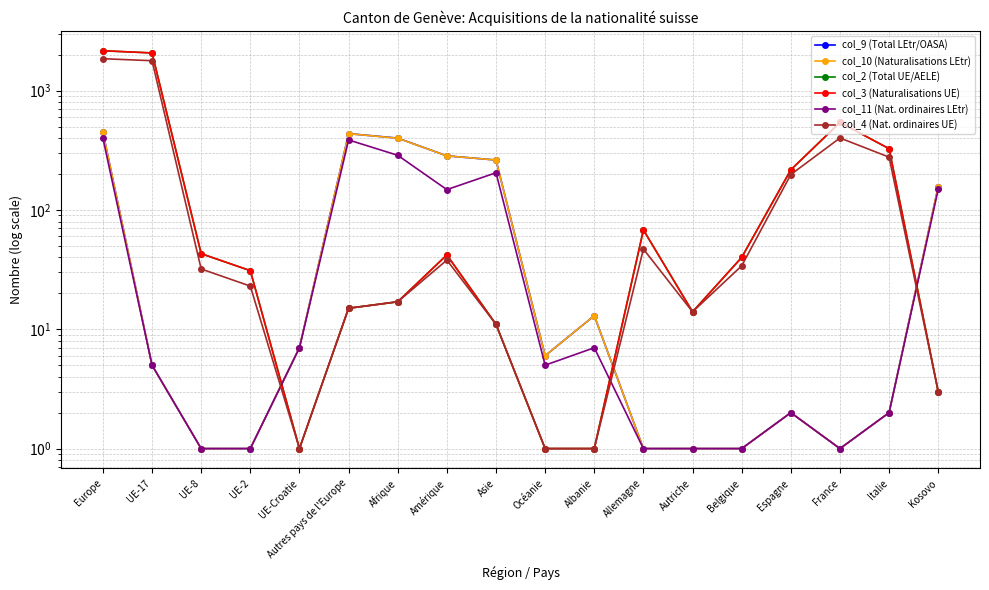

What is the highest value of the col_9 (Total LEtr/OASA) series?

449